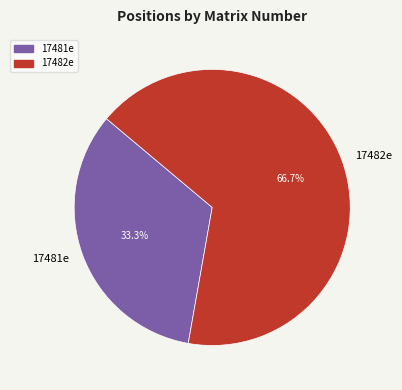

Is 17482e the majority of the pie?

Yes